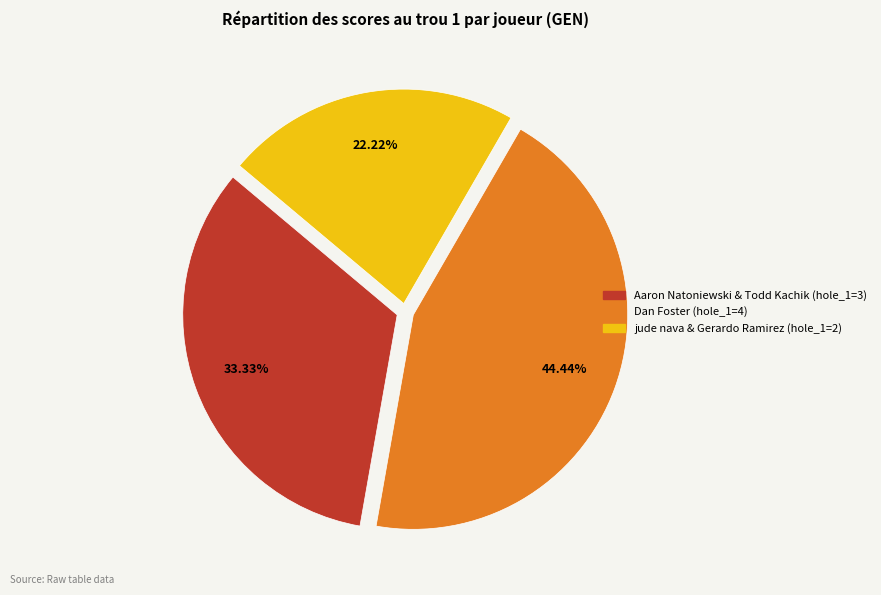

Count the number of slices in the pie.

3